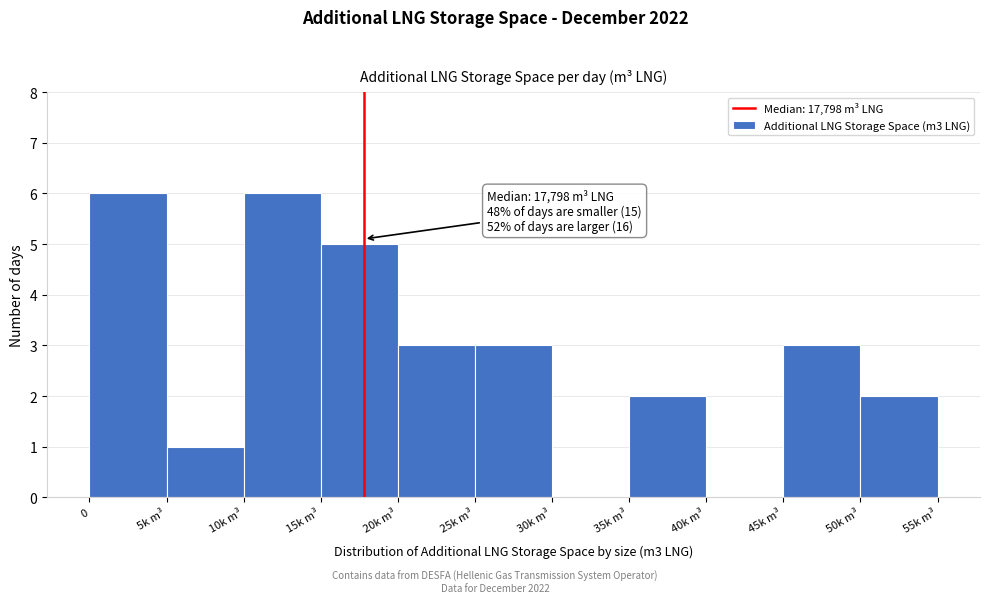

Reading left to right, list all the values displayed in this chart.

0=6	5k m³=1	10k m³=6	15k m³=5	20k m³=3	25k m³=3	30k m³=0	35k m³=2	40k m³=0	45k m³=3	50k m³=2